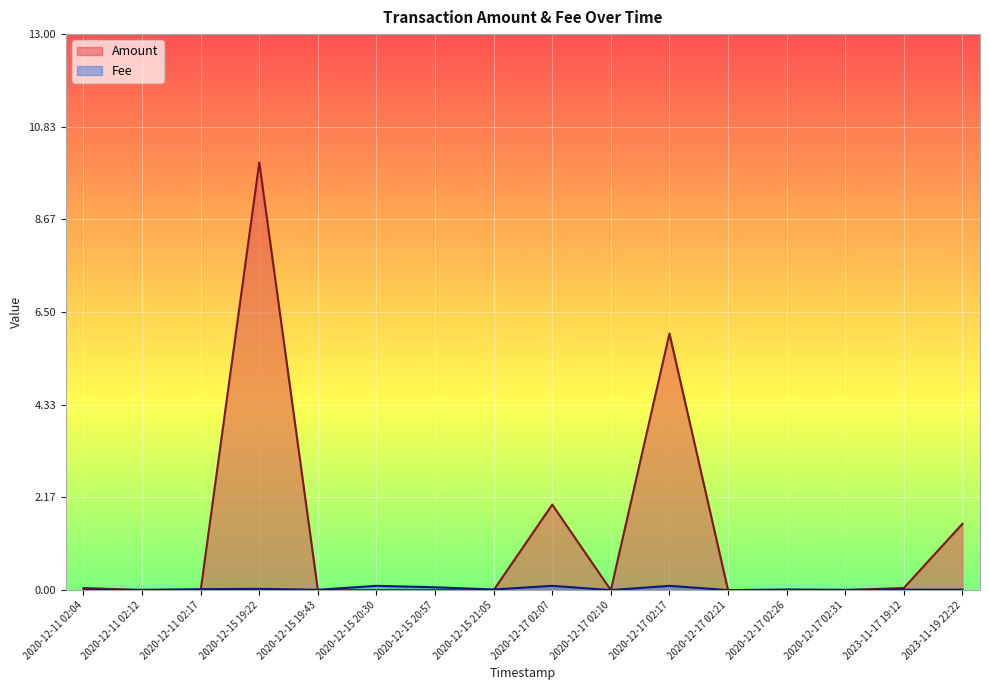

What is the highest value of the Fee series?

0.1